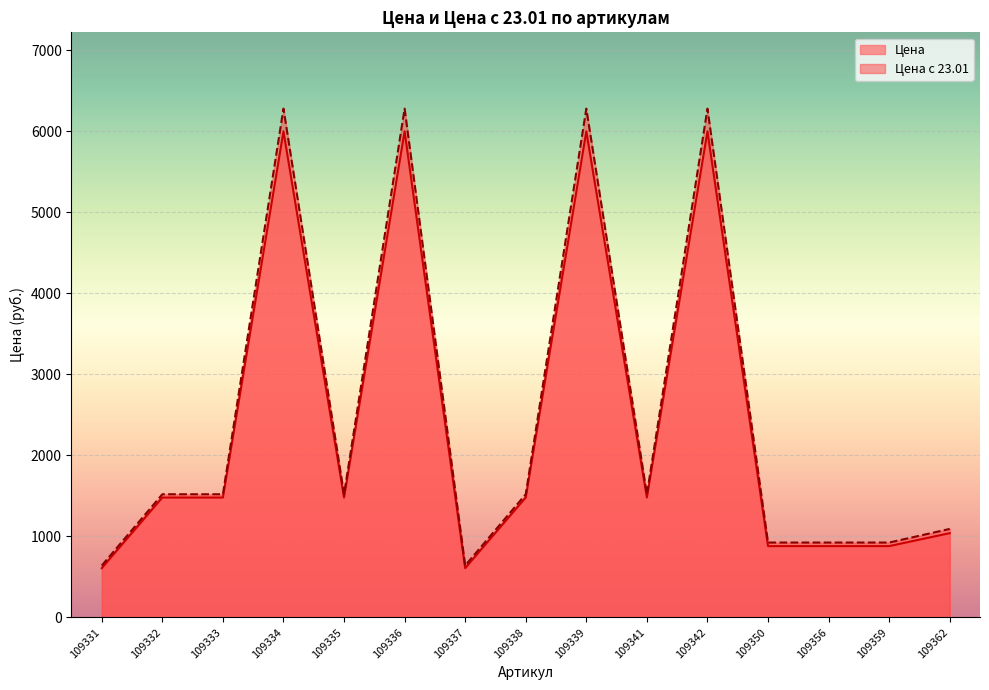

What is the approximate value of Цена at 109332?

1480